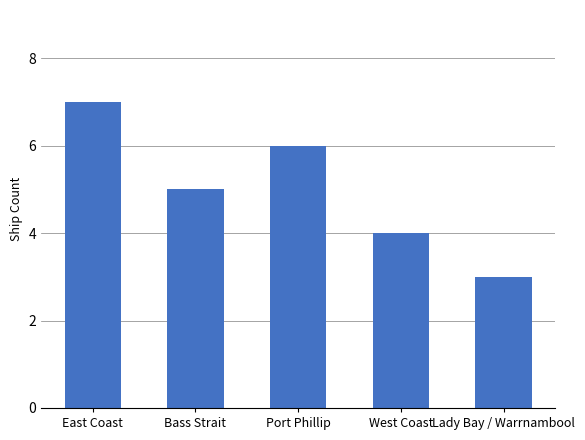

What is the difference between the maximum and minimum values?

4